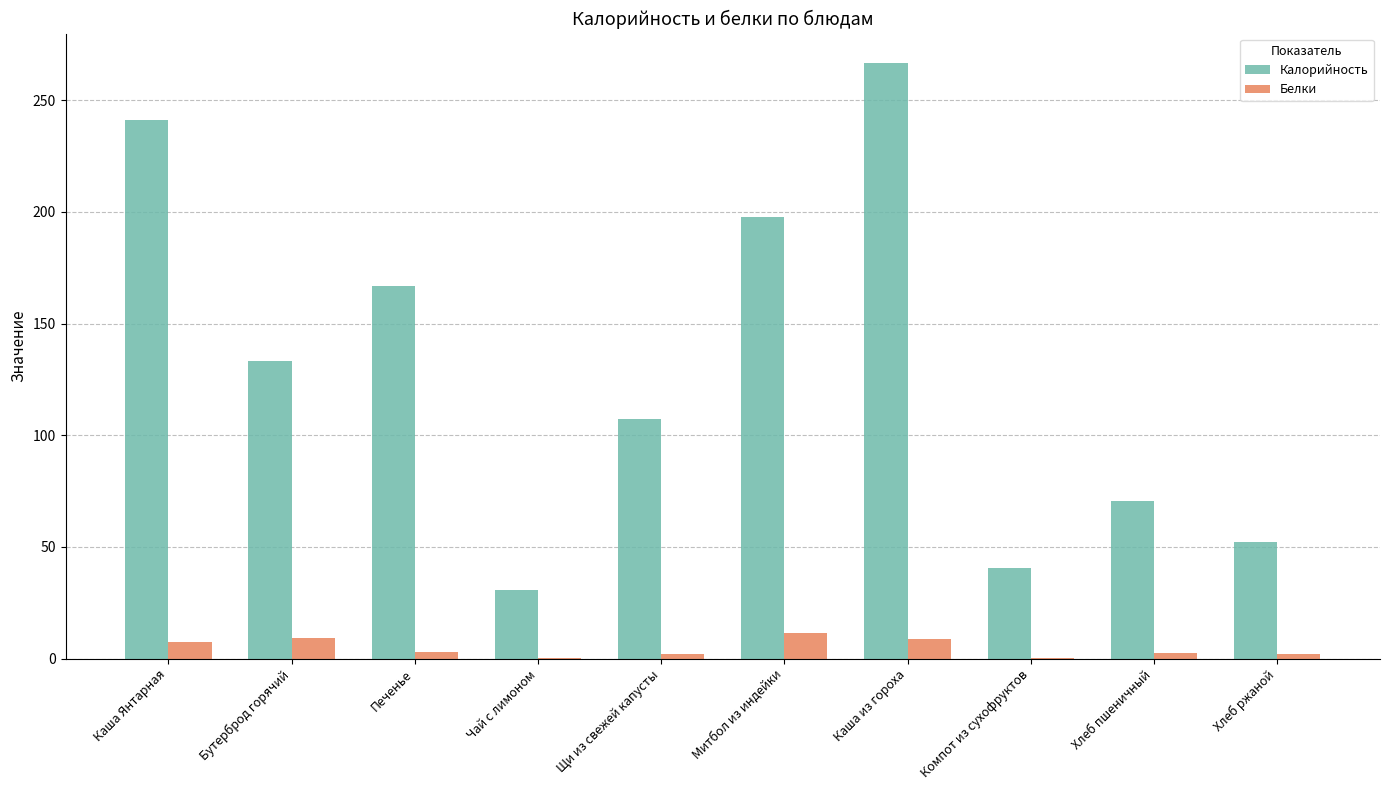

What is the maximum value for Белки?

11.5